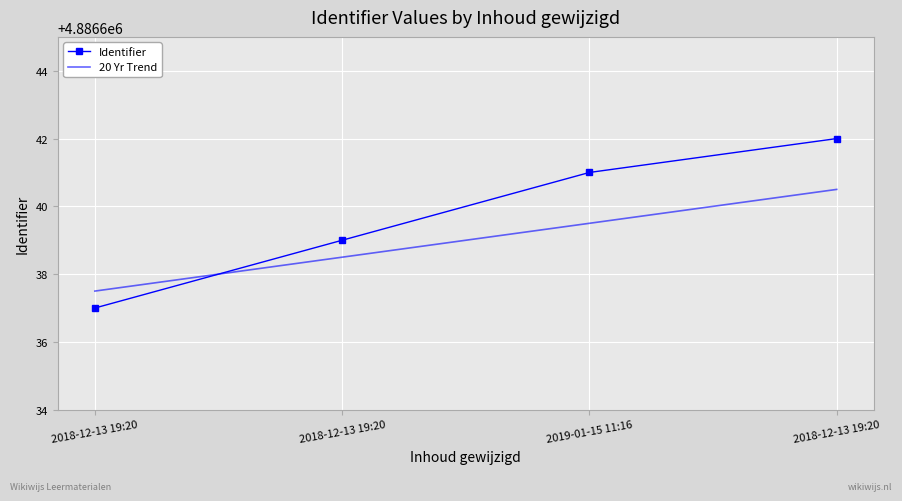

Count the number of data series in this chart.

2